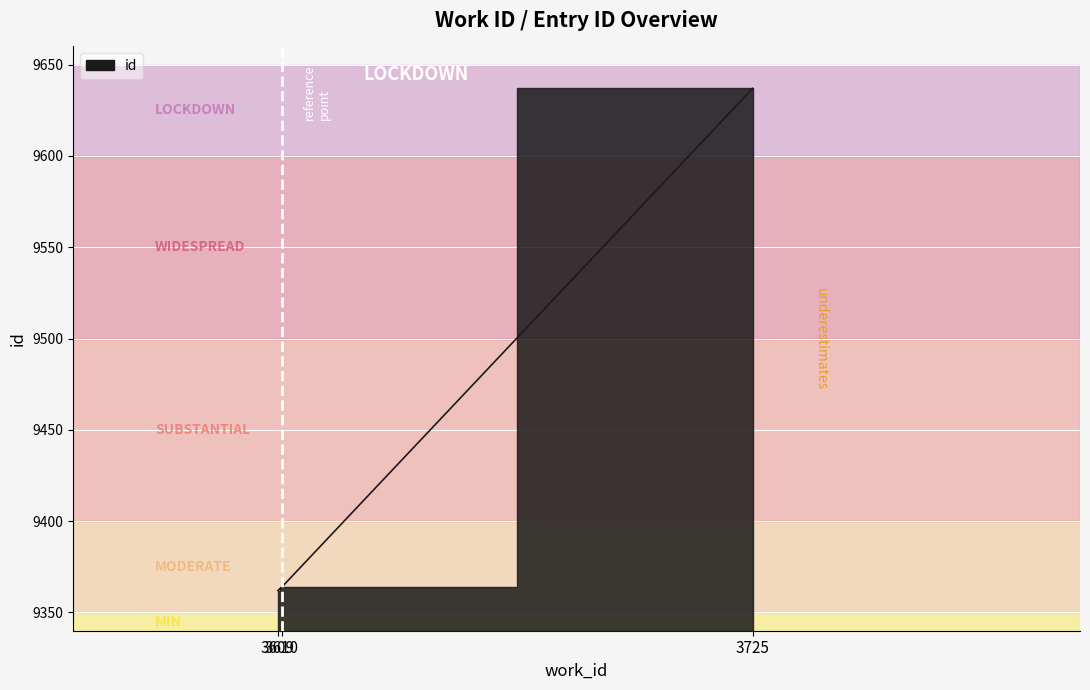

Rank the categories by value from highest to lowest.

3725, 3610, 3609